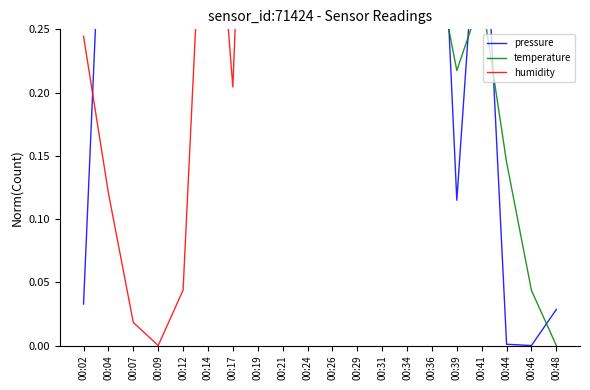

List the series in order of their overall mean, highest first.

temperature, humidity, pressure